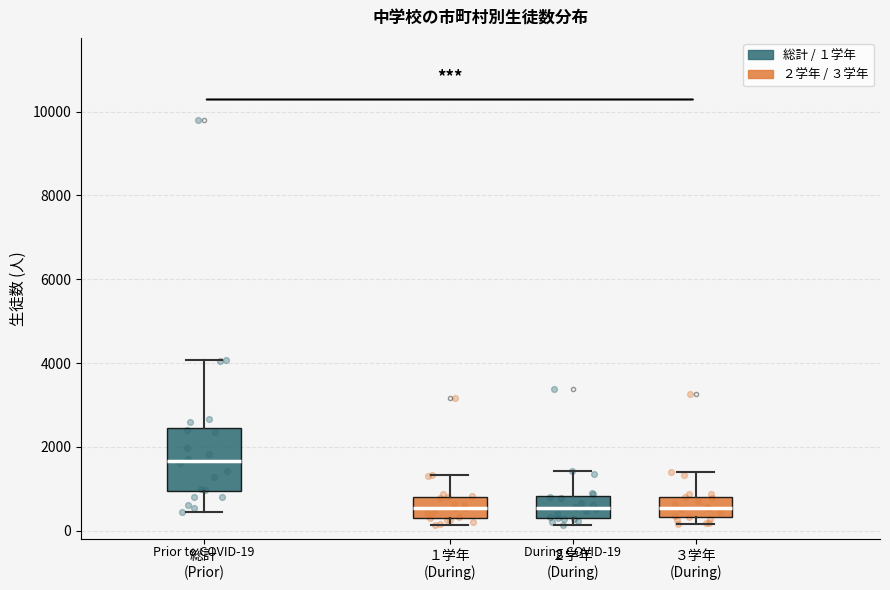

Which box has the highest median line?

総計 (Prior)